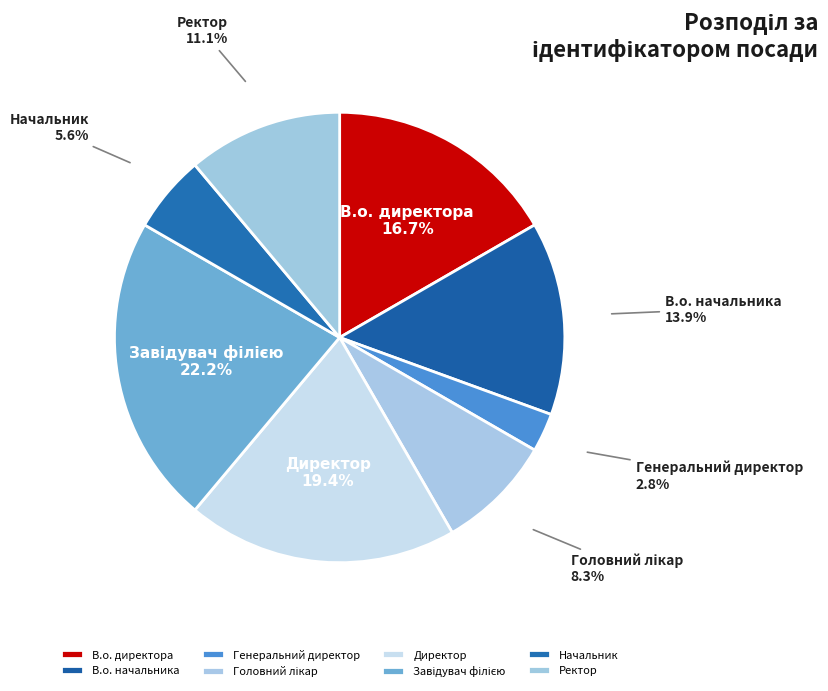

True or false: Директор accounts for 19% of the total.

True